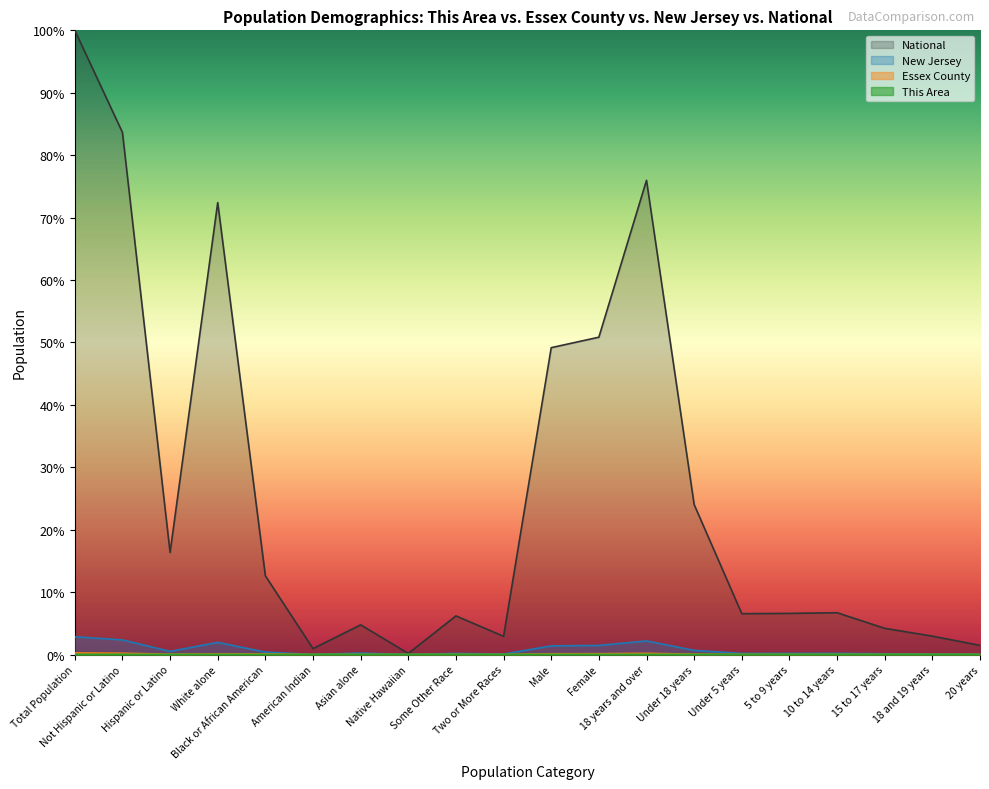

True or false: Essex County and National intersect in this chart.

False